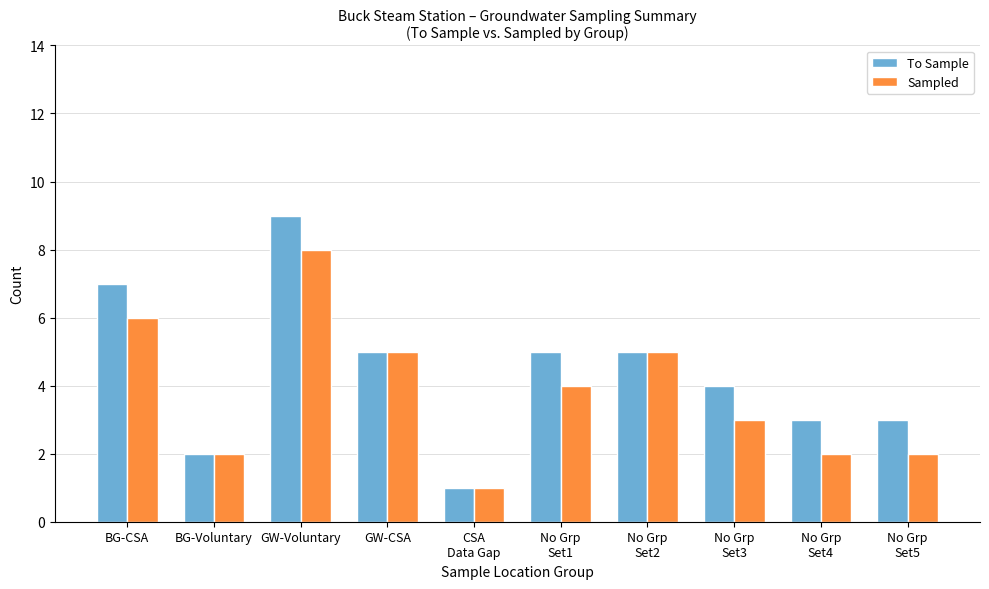

Between GW-CSA and No Grp
Set5, which series saw the biggest shift?

Sampled